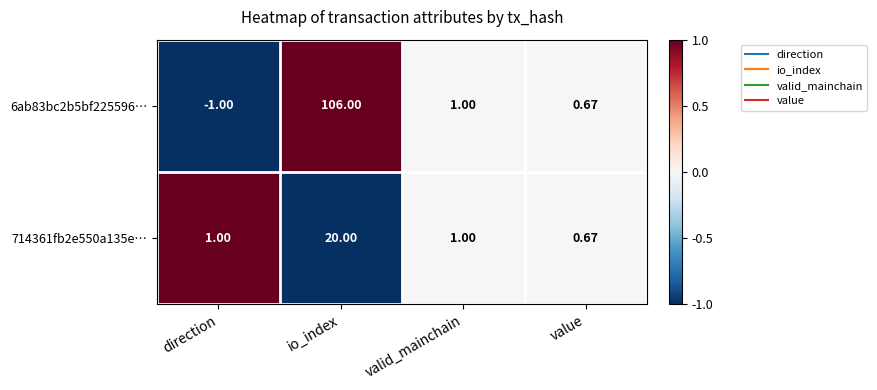

Which category has the highest value across all series?

io_index